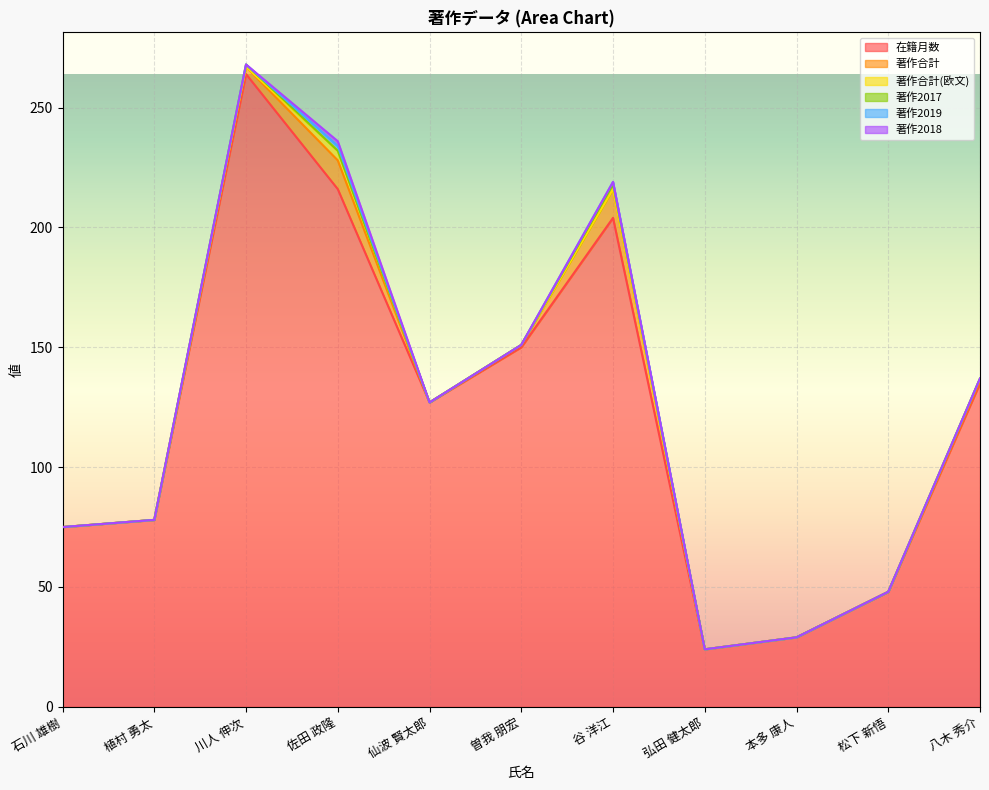

The 著作2018 series shows 2 at 佐田 政隆. True or false?

True